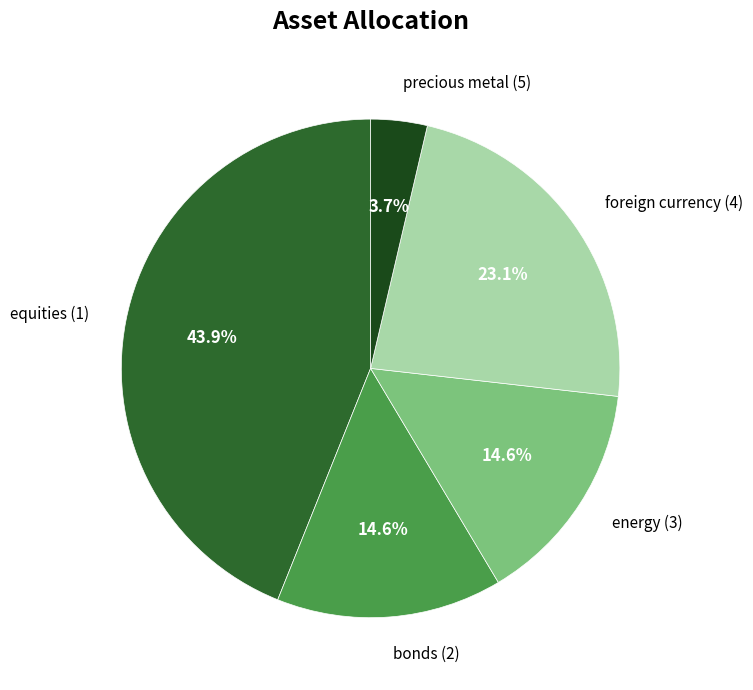

Is there a majority slice in this chart?

No